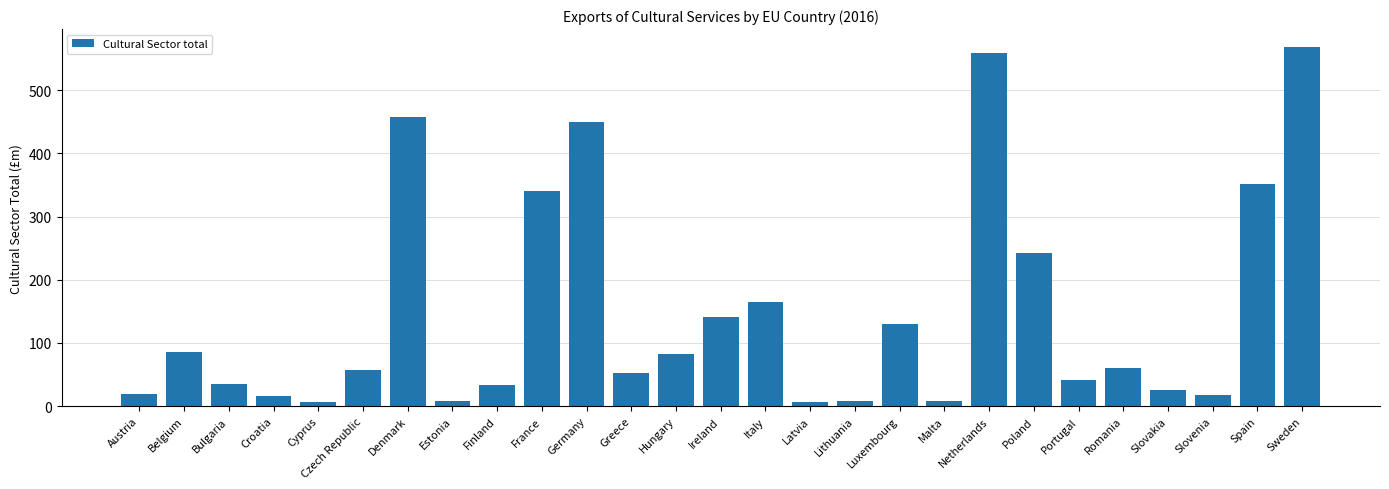

What position from the left is Romania?

23